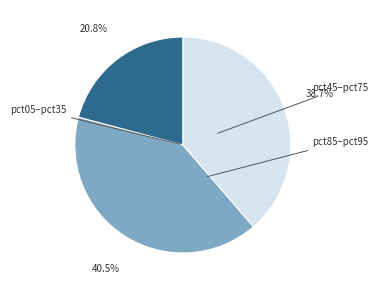

Is there any slice that represents more than half of the pie?

No